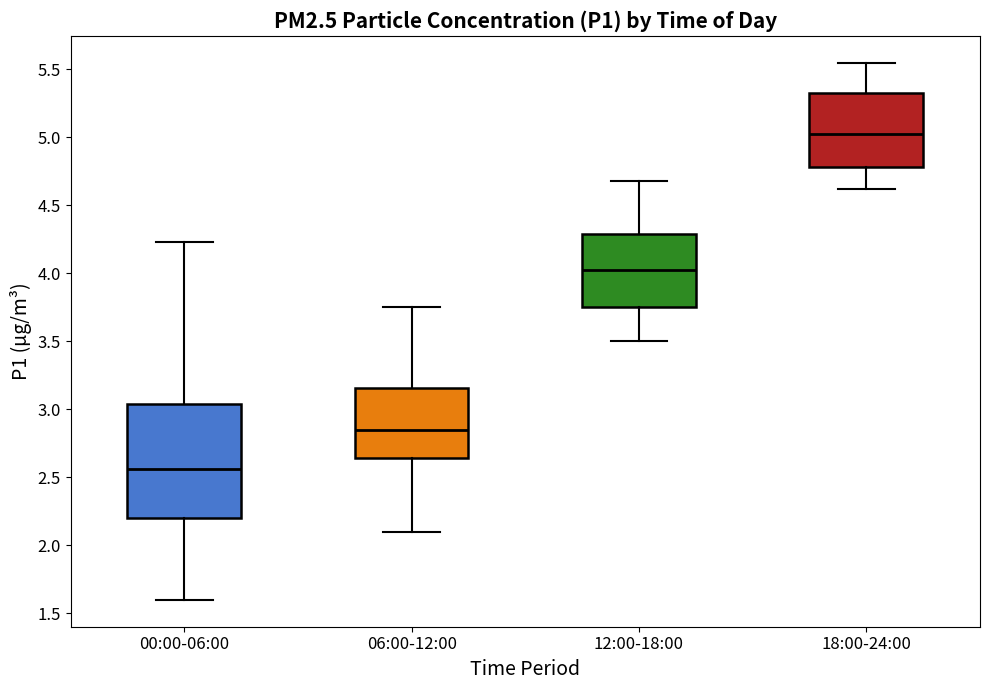

Reading left to right, transcribe this box plot: for each box, give where its median line is, the range the box spans, and where its two whiskers end, as read against the y-axis. The values are not printed on the chart, so give them approximately, as read against the axis.

00:00-06:00: median 2.55, box 2.20 to 3.05, whiskers 1.60 to 4.25
06:00-12:00: median 2.85, box 2.65 to 3.15, whiskers 2.10 to 3.75
12:00-18:00: median 4.05, box 3.75 to 4.30, whiskers 3.50 to 4.70
18:00-24:00: median 5.05, box 4.80 to 5.35, whiskers 4.60 to 5.55